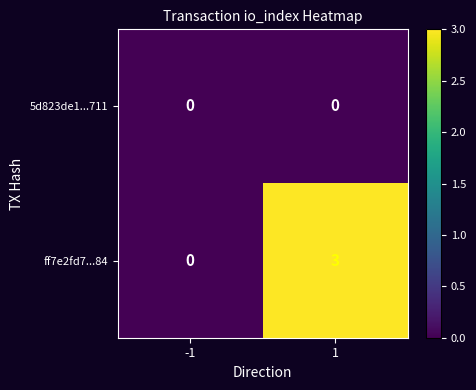

Reading left to right, list all the values displayed in this chart.

5d823de1...711: 0	0
ff7e2fd7...84: 0	3